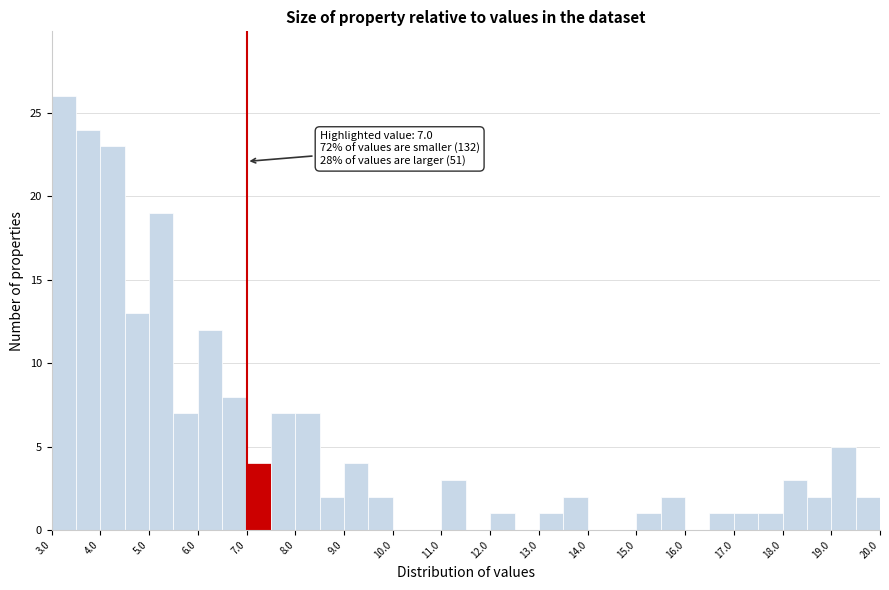

Which range on the x-axis has the tallest bar?

3.0 to 3.5